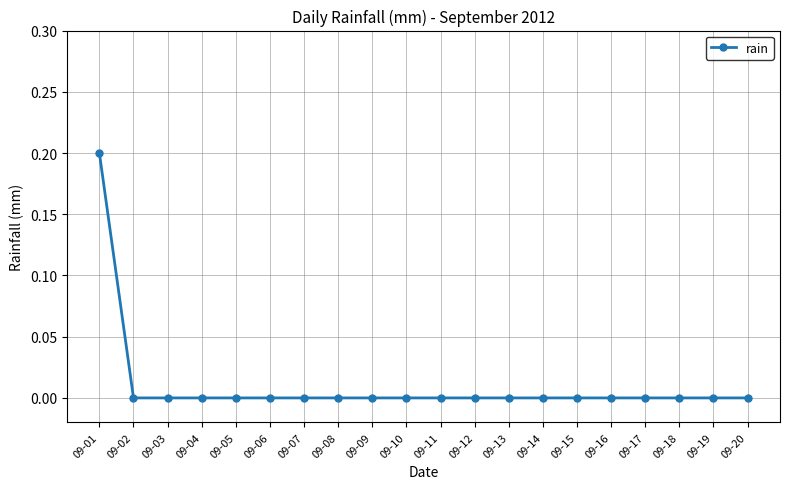

Reading left to right, extract all data points from this chart.

0.2	0.0	0.0	0.0	0.0	0.0	0.0	0.0	0.0	0.0	0.0	0.0	0.0	0.0	0.0	0.0	0.0	0.0	0.0	0.0